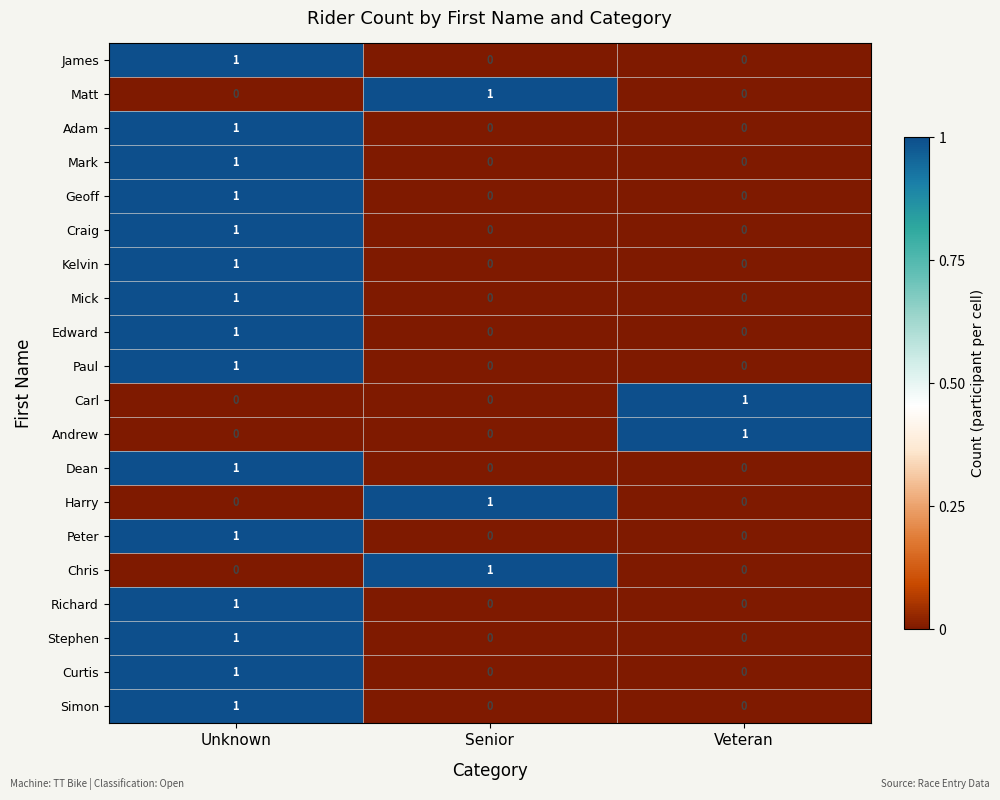

The value of Stephen at Unknown is 1. True or false?

True